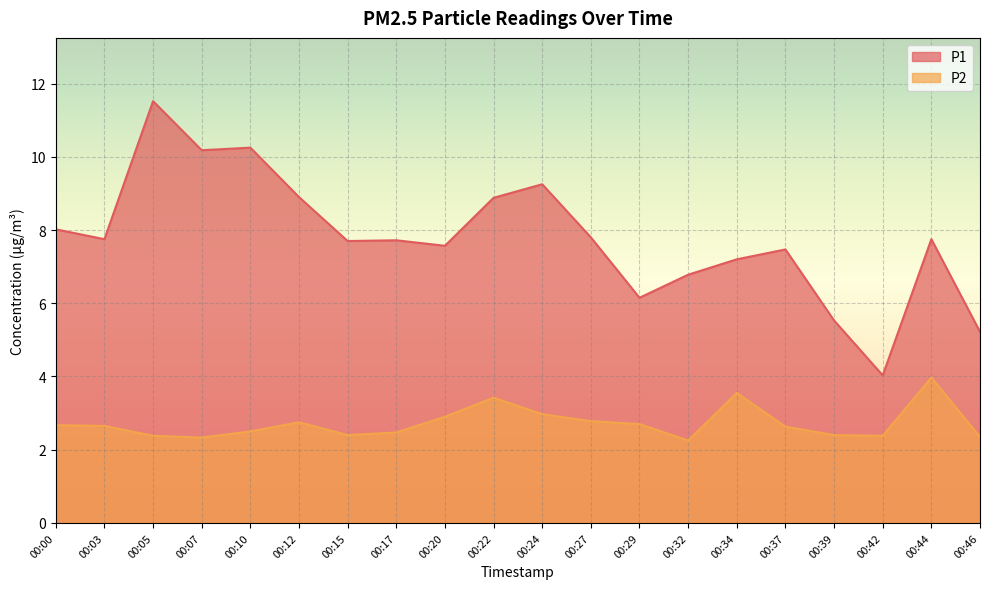

Is it true that P2 equals 3.3 at 00:15?

False